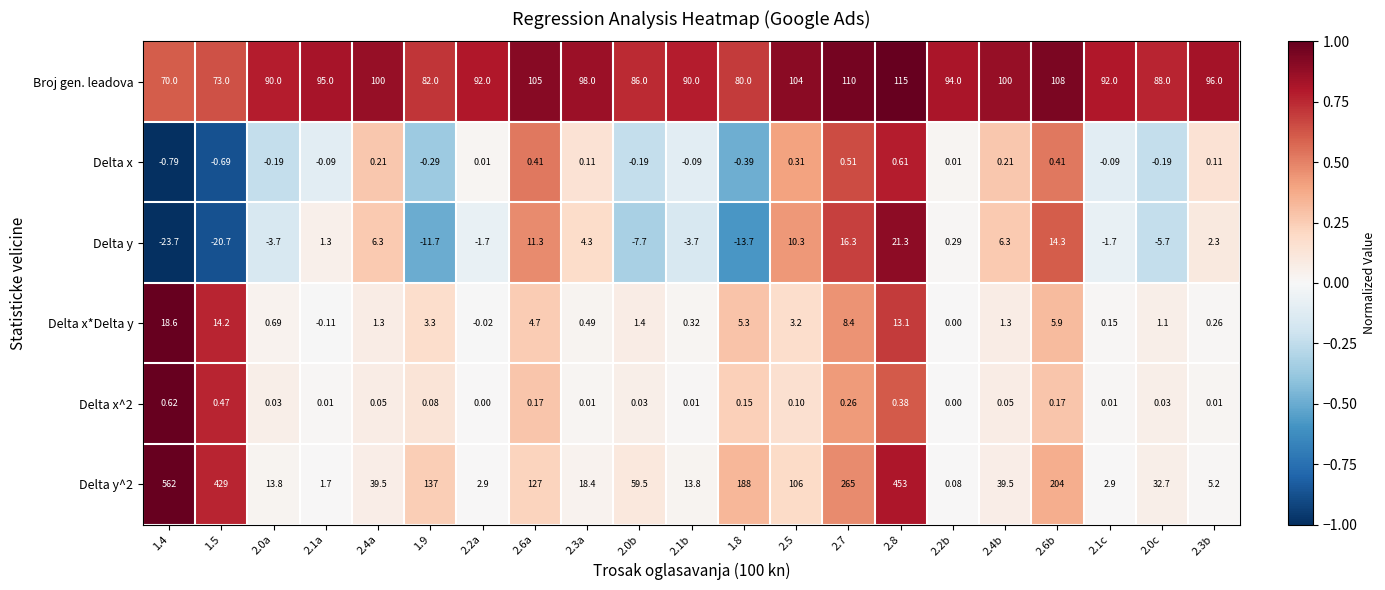

Is the value of Delta x*Delta y at 1.8 greater than the value of Broj gen. leadova at 2.4b?

No